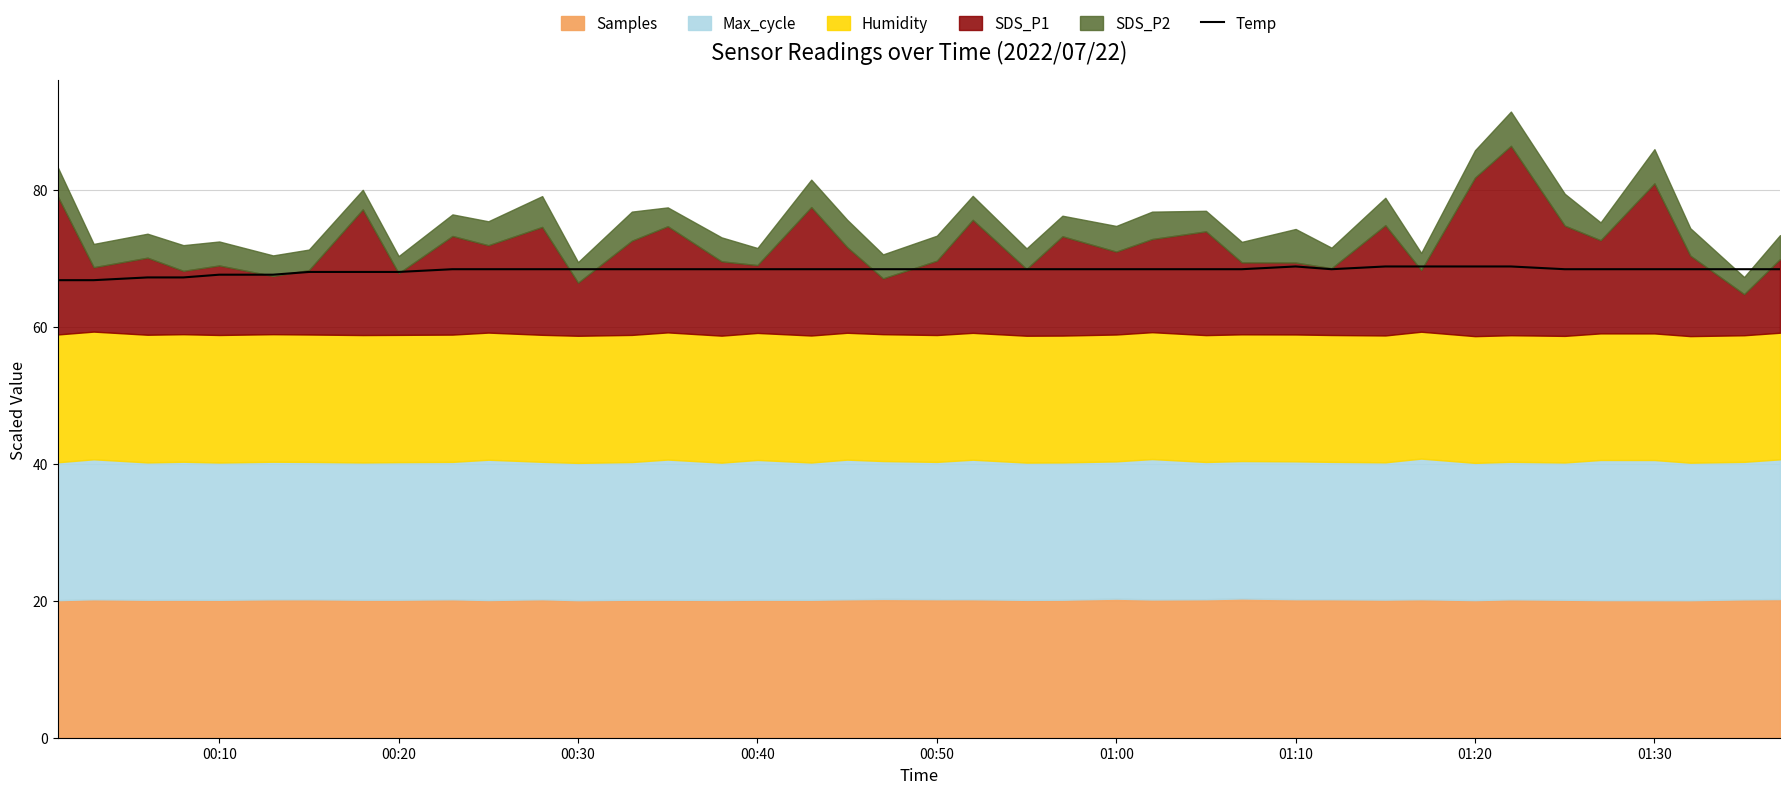

True or false: Temp has a value of 68.0 at 00:20.

True